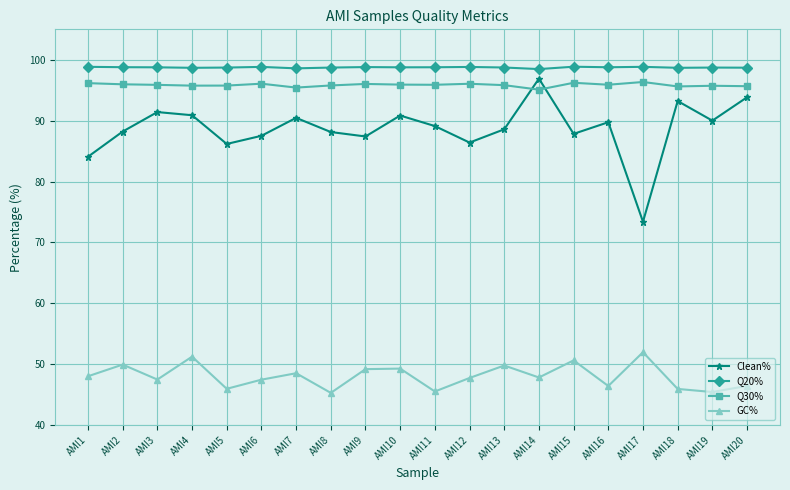

What is the greatest value displayed?

98.9